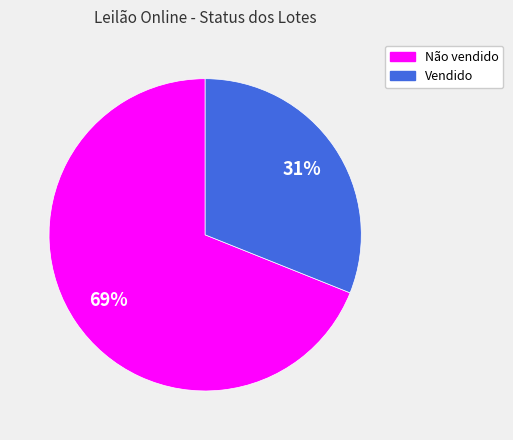

Does Não vendido account for over 50% of the chart?

Yes